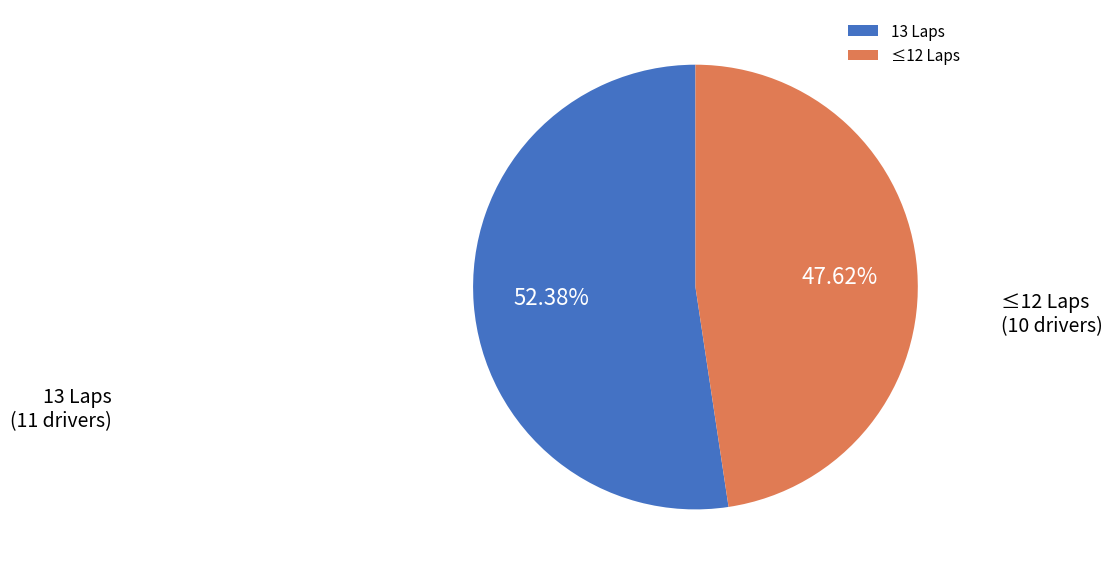

Which has a higher value, ≤12 Laps or 13 Laps?

13 Laps